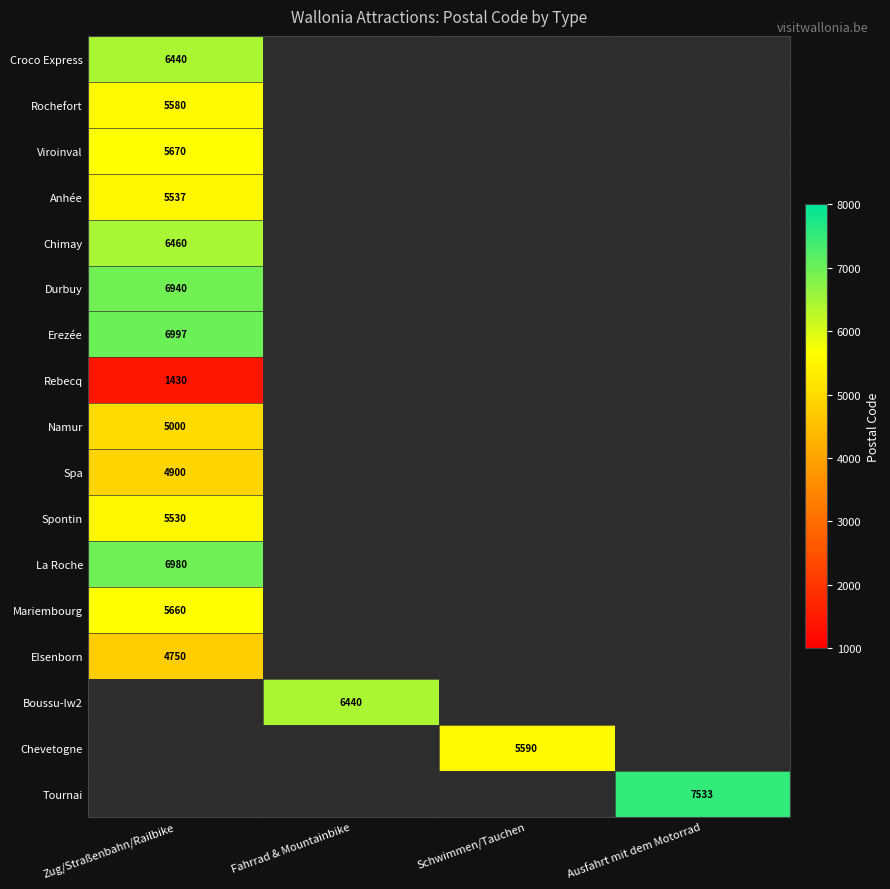

True or false: Durbuy has a value of 6940.0 at Zug/Straßenbahn/Railbike.

True